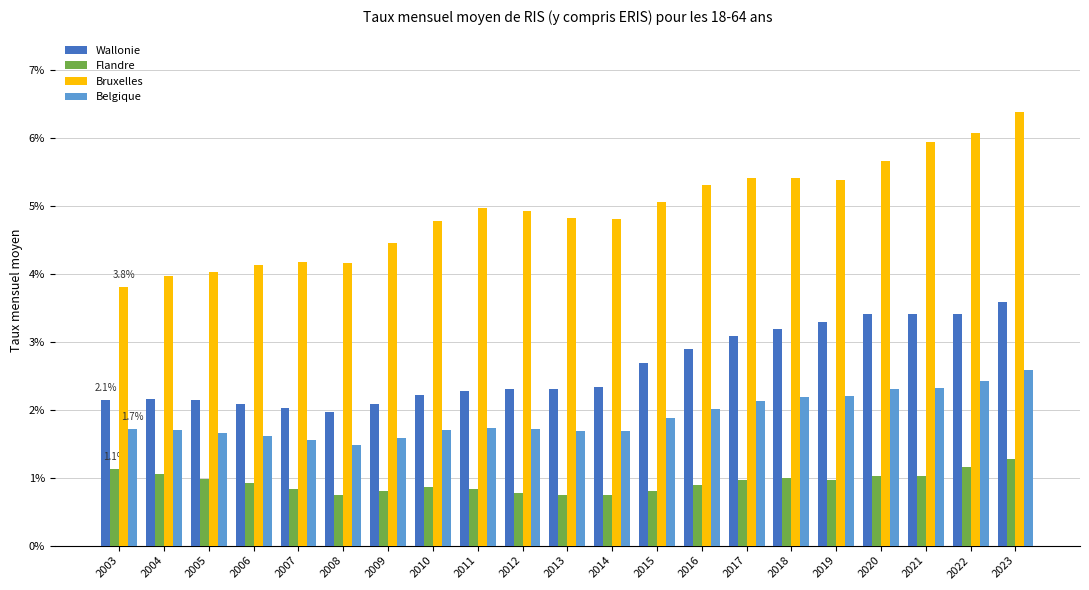

Between 2006 and 2013, which series saw the biggest shift?

Bruxelles